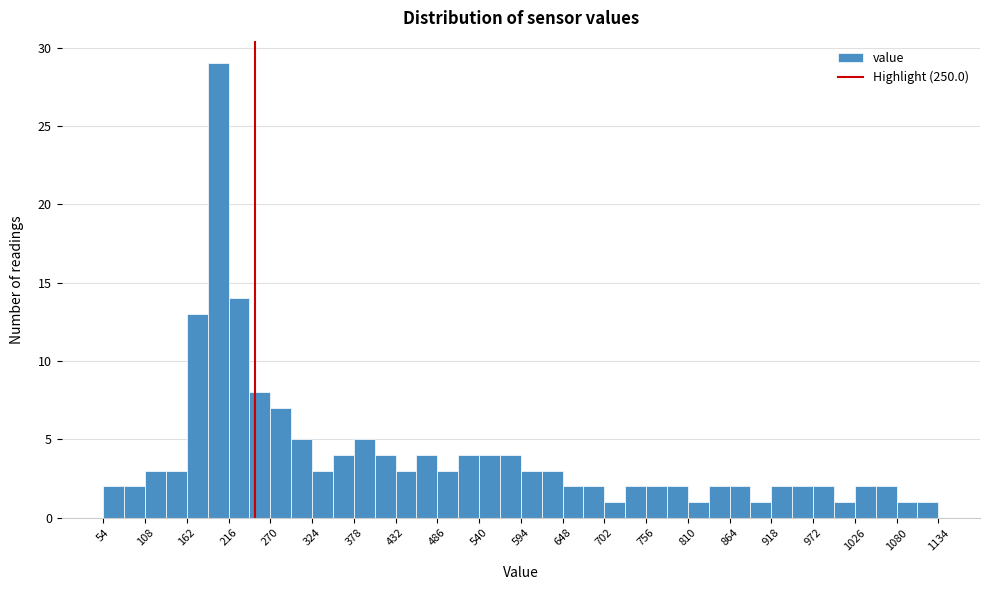

Read against the x-axis, roughly where is the centre of the tallest bar?

200